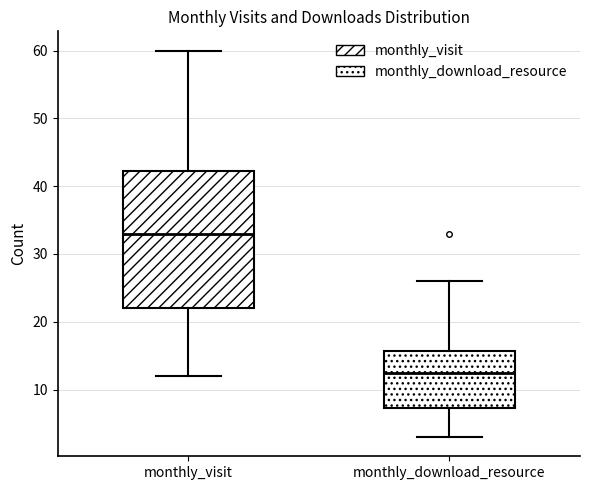

Comparing the boxes themselves (not the whiskers), which one is the tallest?

monthly_visit